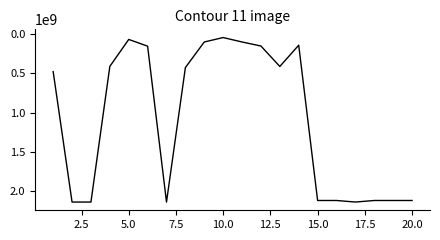

What is the greatest value displayed?

2137762670